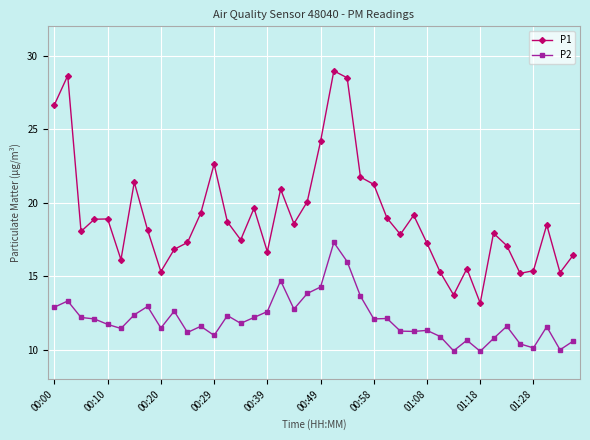

True or false: P2 has more than 0 points higher than both neighbors.

True